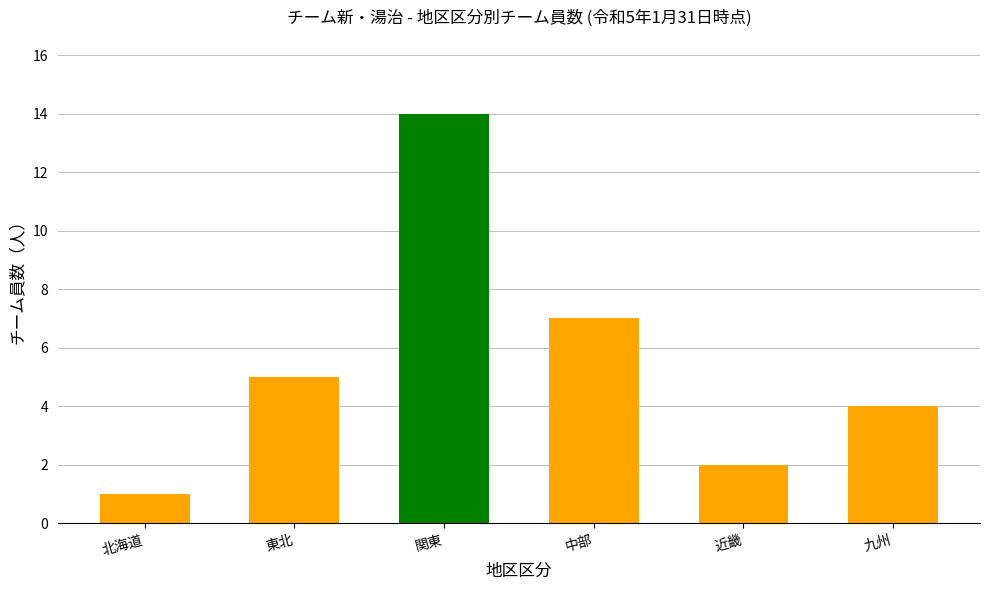

Which has a higher value, 北海道 or 東北?

東北